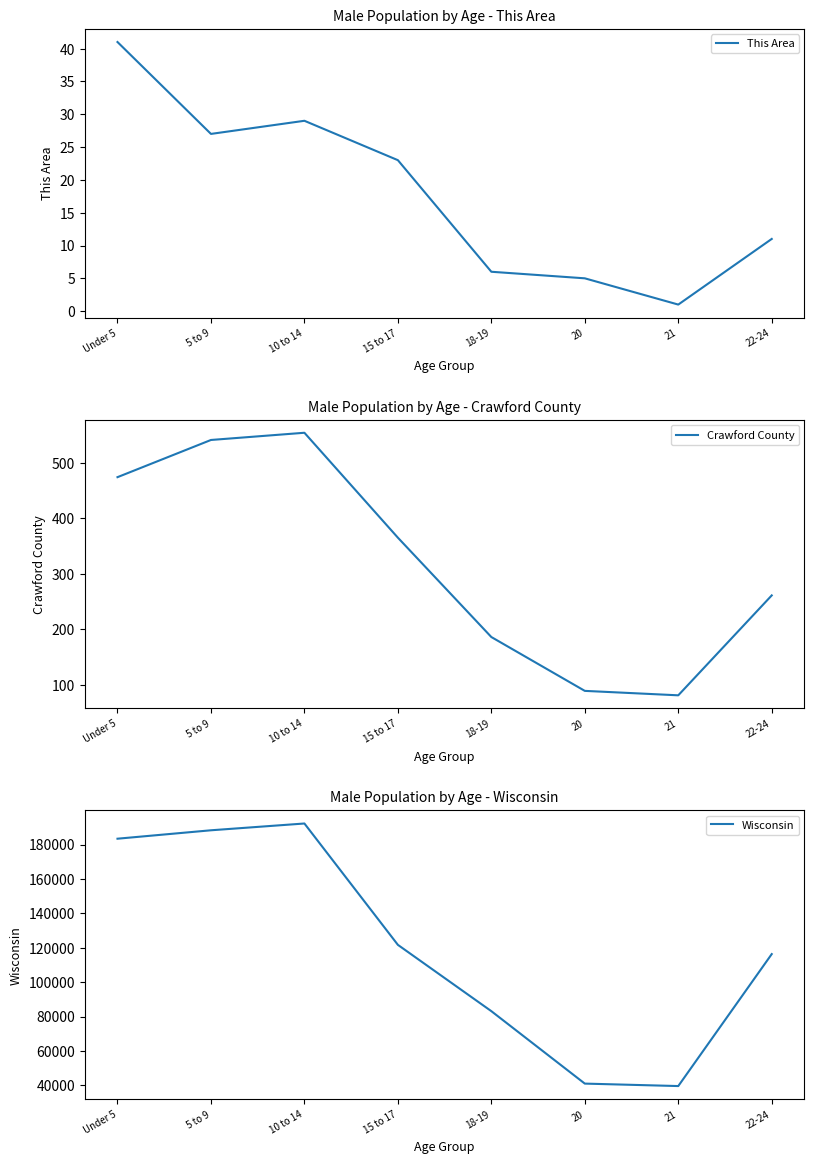

Where is This Area nearest to the value 21?

15 to 17